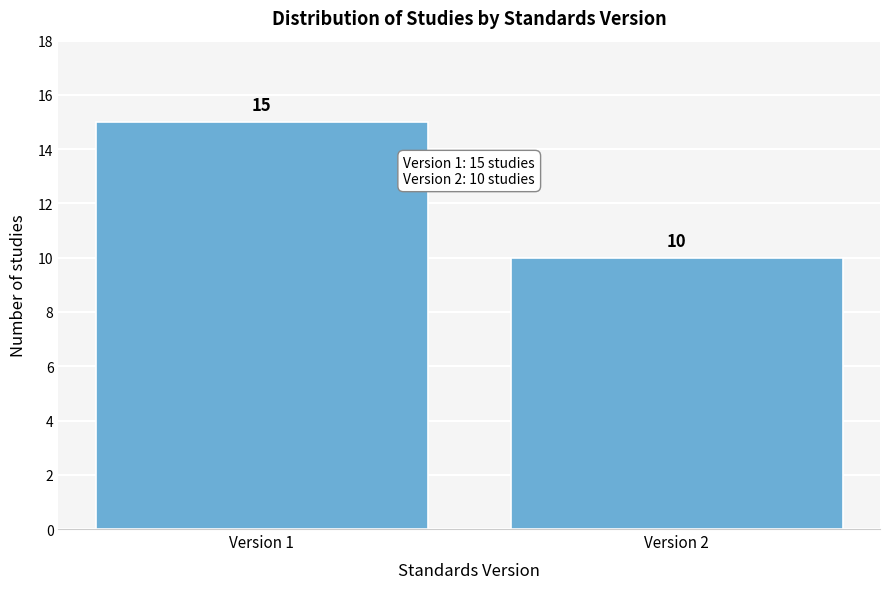

Reading right to left, transcribe all the data shown in this chart.

10	15